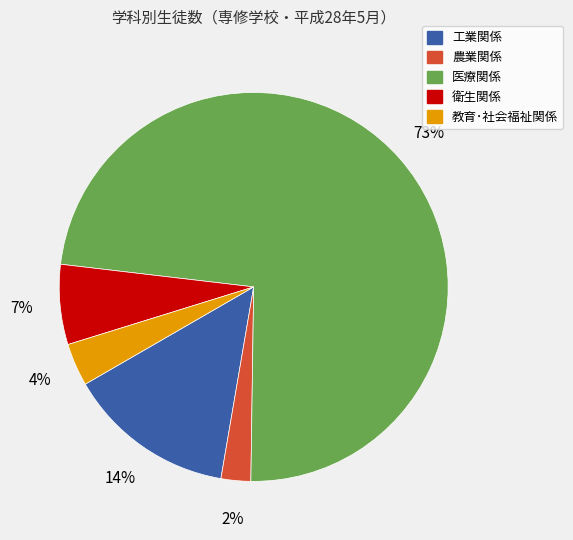

Which category has the smallest portion of the pie?

農業関係